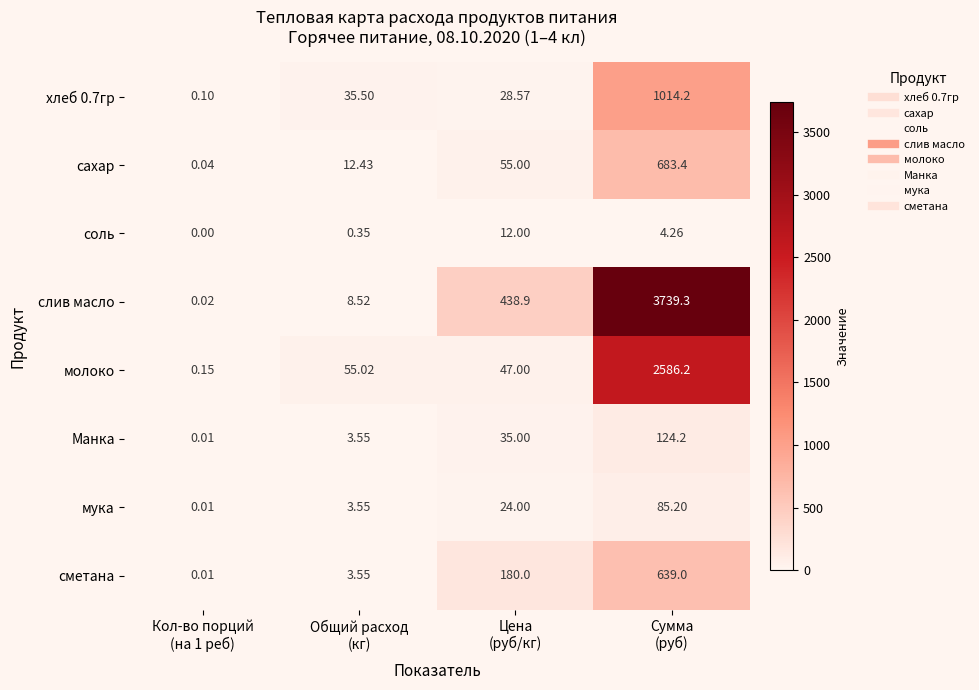

Which series has the widest spread of values?

слив масло